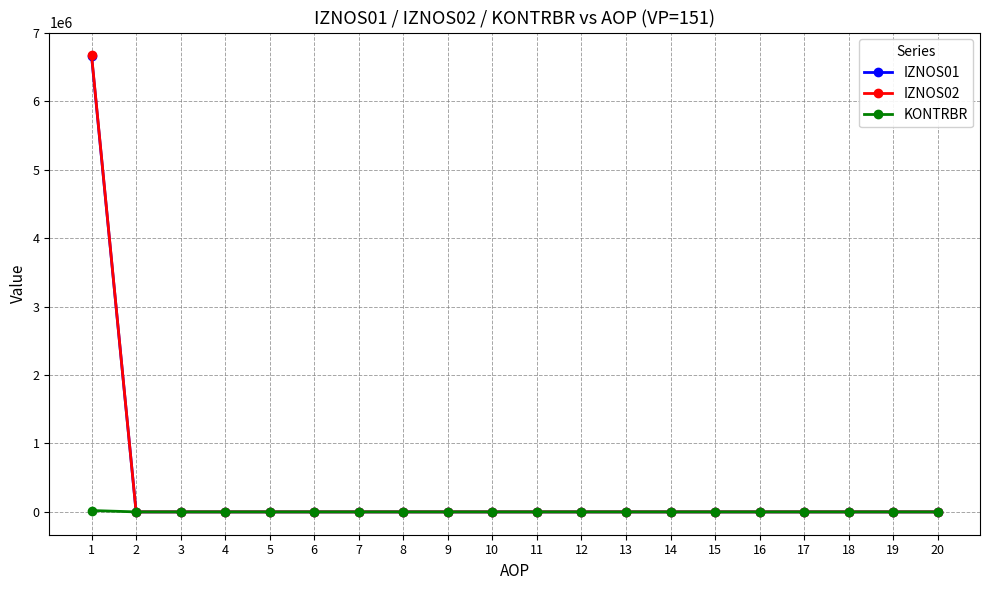

Count the number of categories in the chart.

20